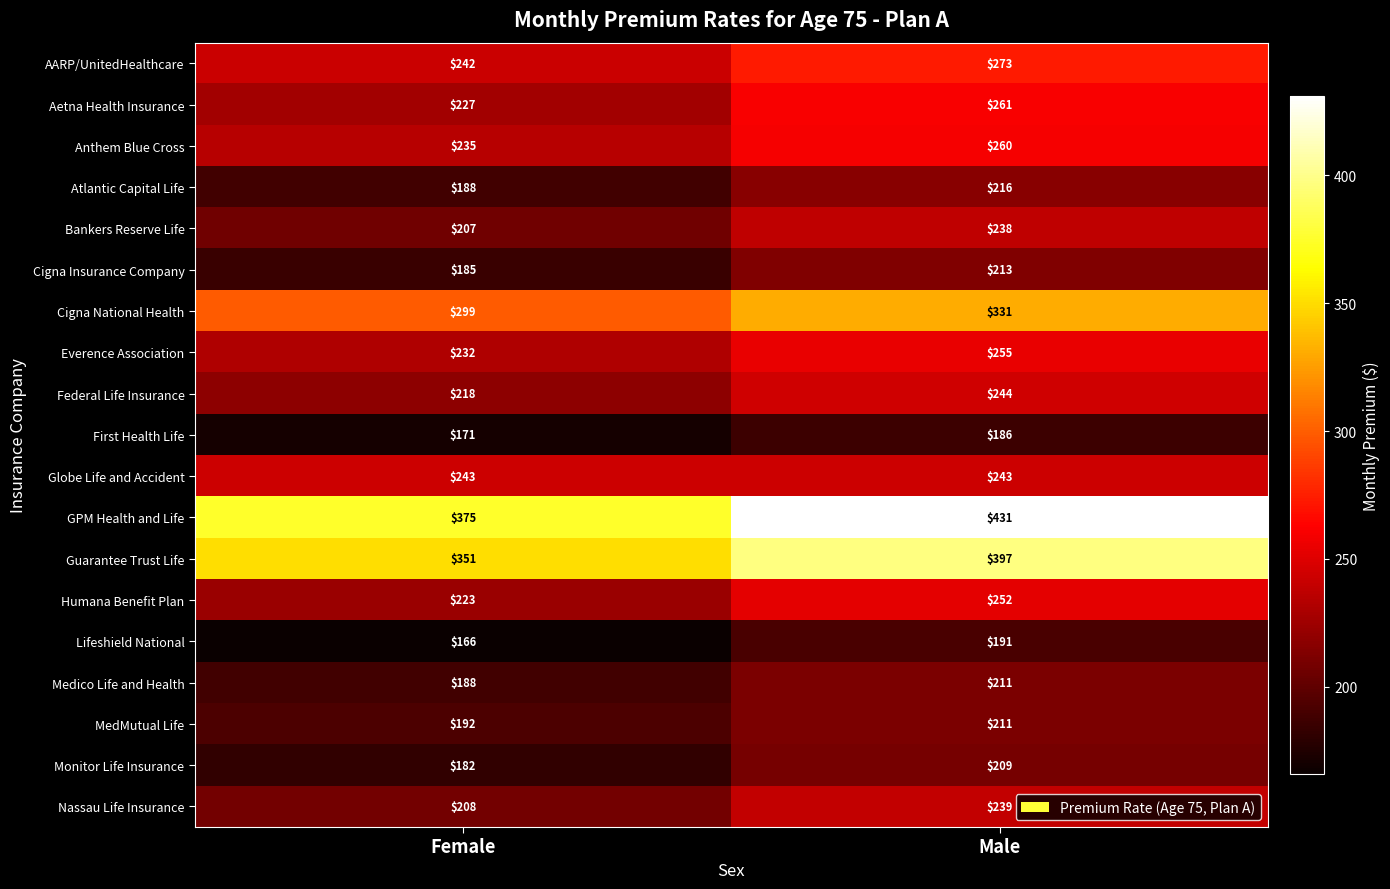

What is the difference between the First Health Life values at Female and Male?

15